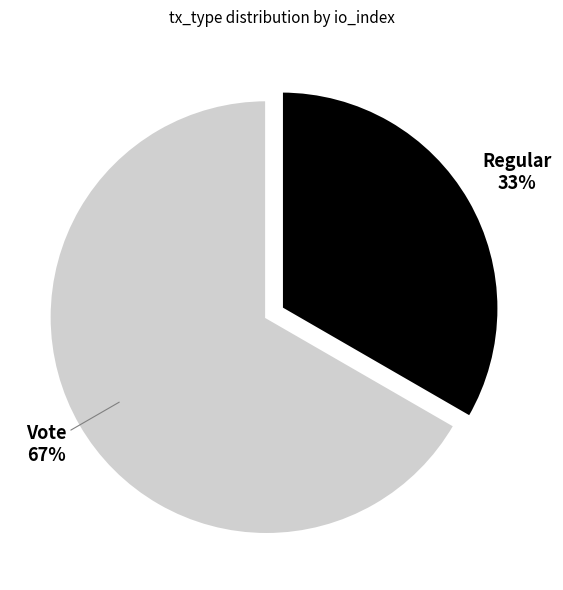

How many segments does this pie chart have?

2